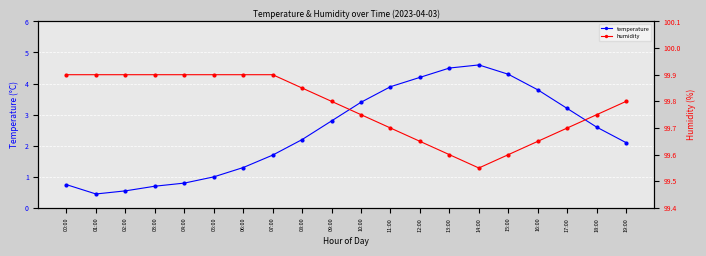

True or false: temperature has a value of 2.9 at 19:00.

False